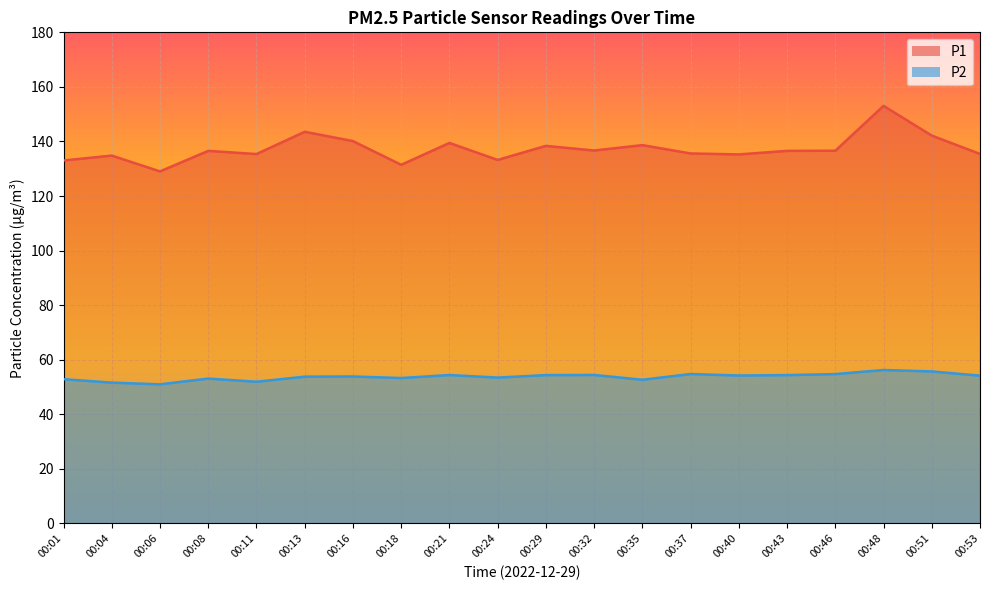

Where is P1 nearest to the value 141?

00:16